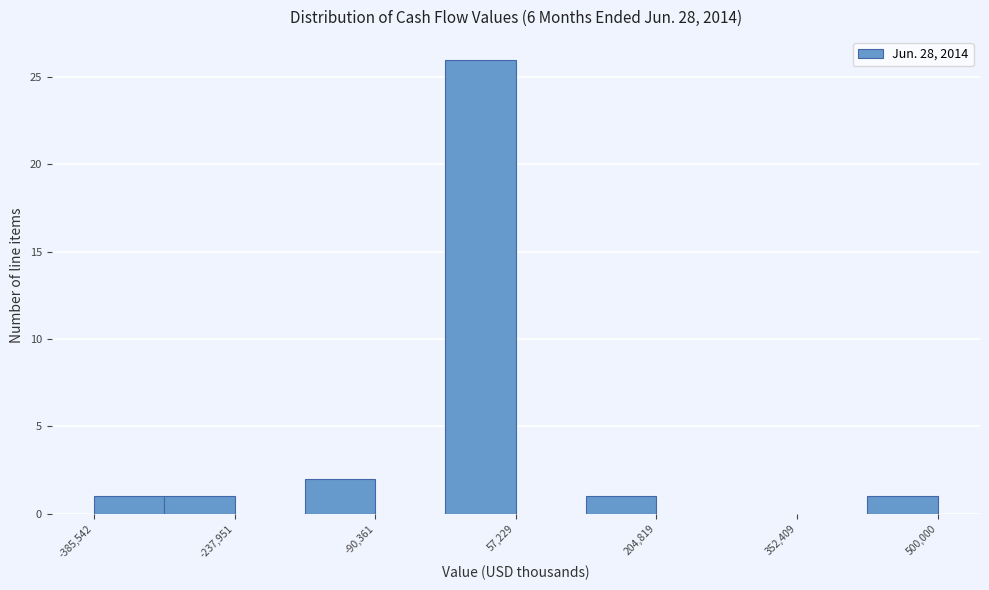

Read against the x-axis, roughly where is the centre of the tallest bar?

20000